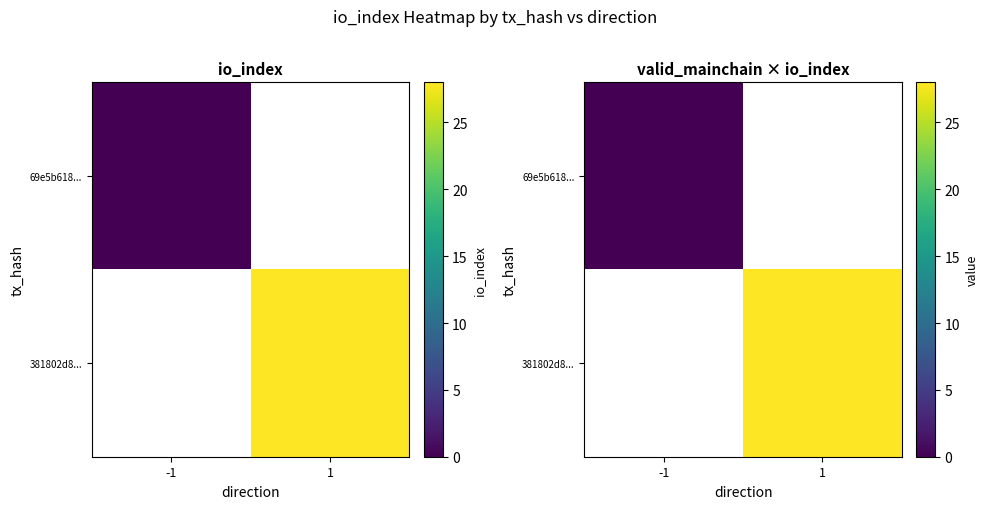

Is it true that 381802d8... equals 28.0 at 1?

True